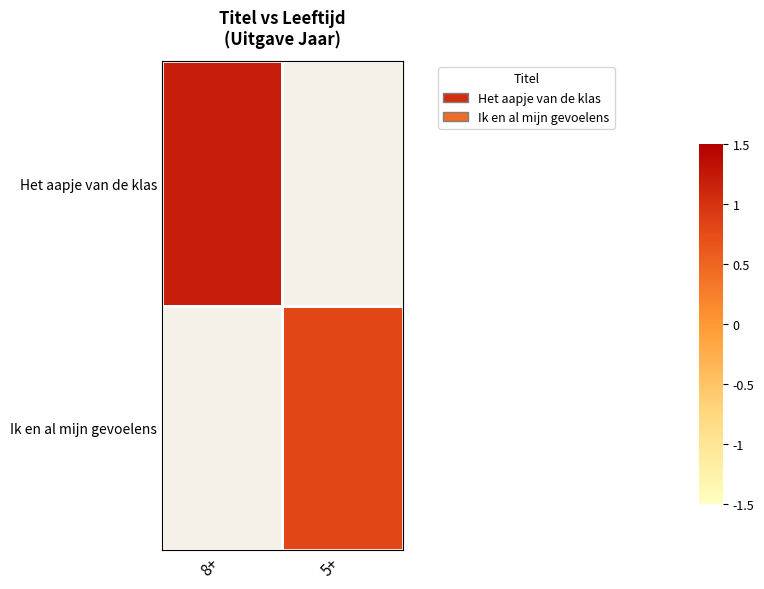

Is the value of Ik en al mijn gevoelens at 5+ greater than the value of Het aapje van de klas at 8+?

No